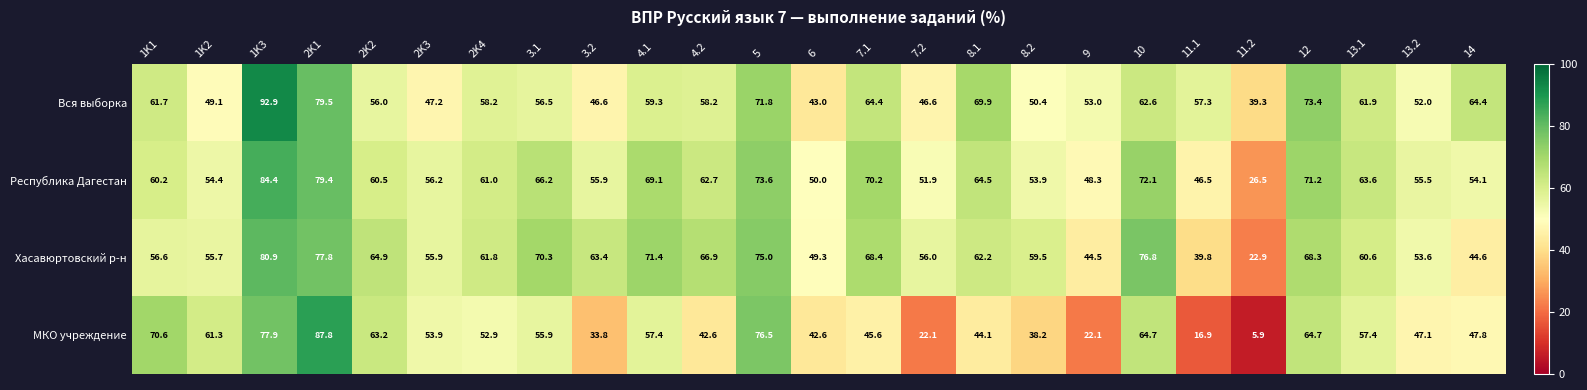

Which series has the widest spread of values?

МКО учреждение